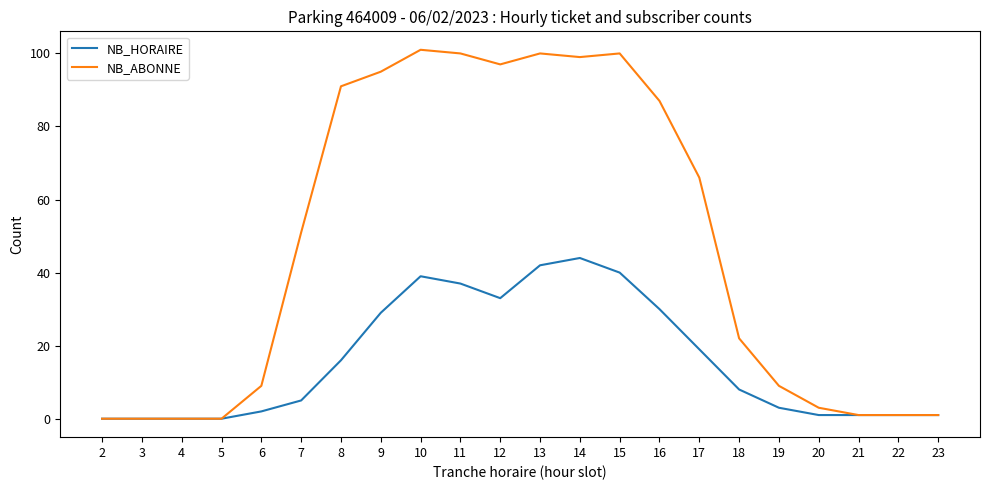

Where is NB_HORAIRE nearest to the value 22?

17